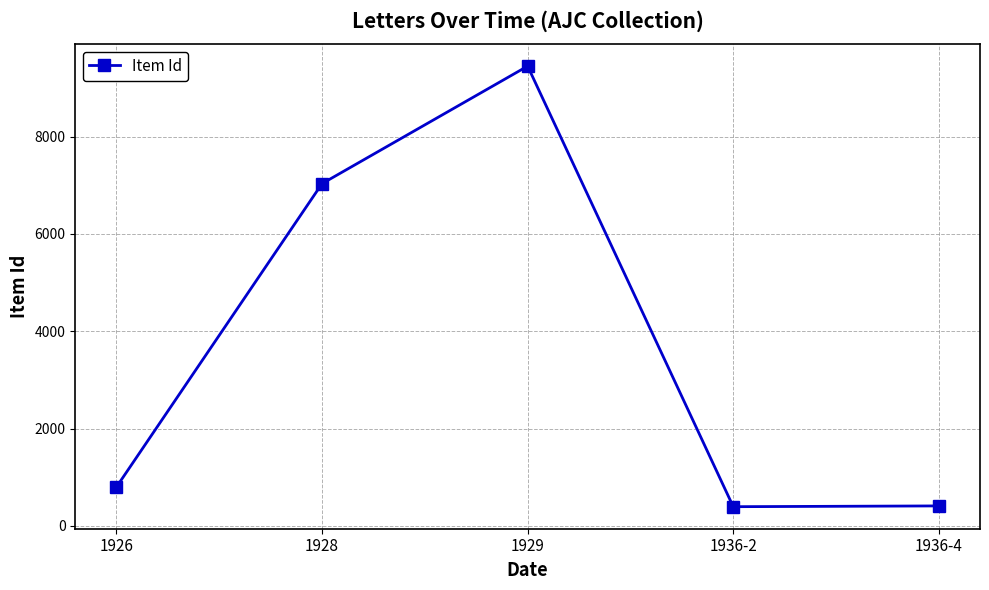

What is the sum of the values at 1929 and 1928?

16484